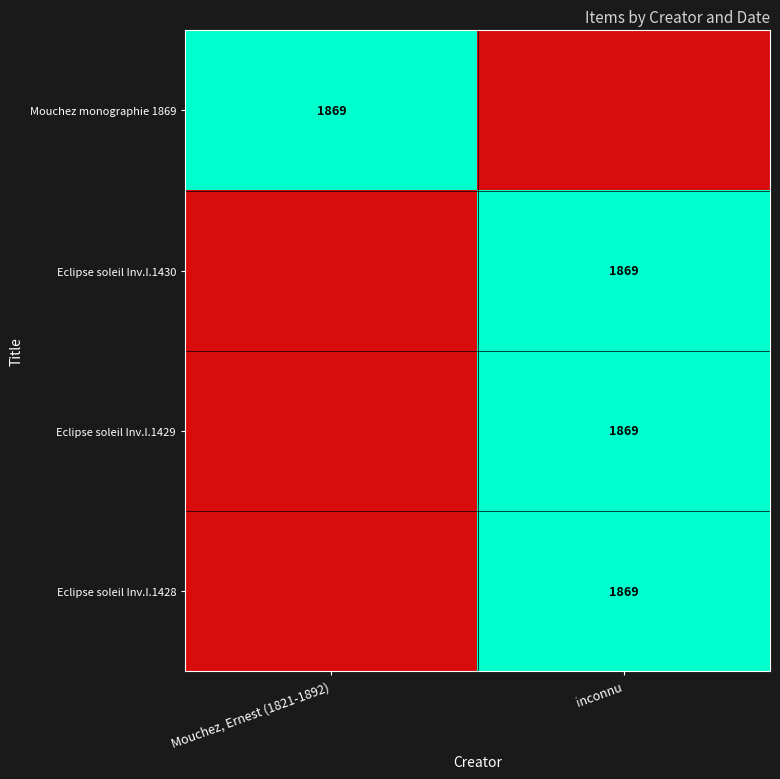

What is the difference between the maximum and minimum values in the Eclipse soleil Inv.I.1428 series?

1869